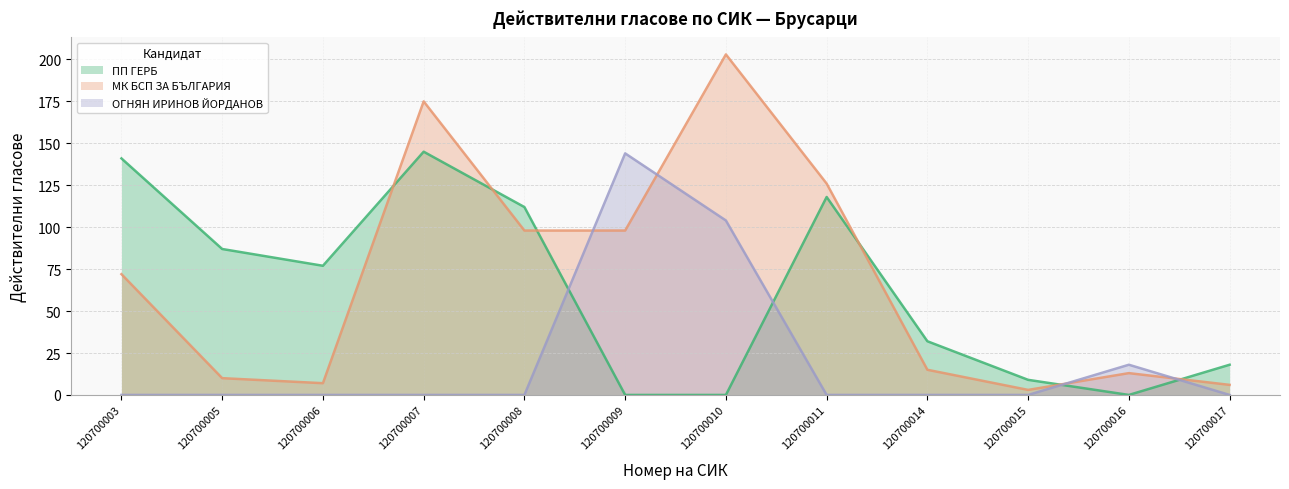

What is the sum of the ОГНЯН ИРИНОВ ЙОРДАНОВ values at 120700011 and 120700010?

104